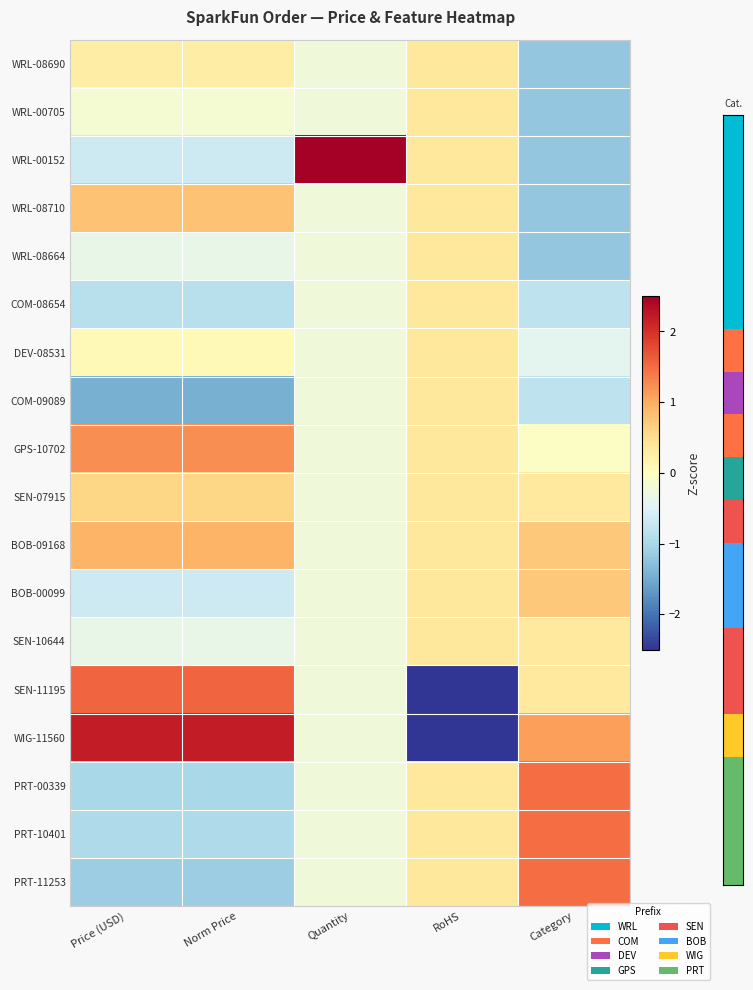

How many series are shown in this chart?

18